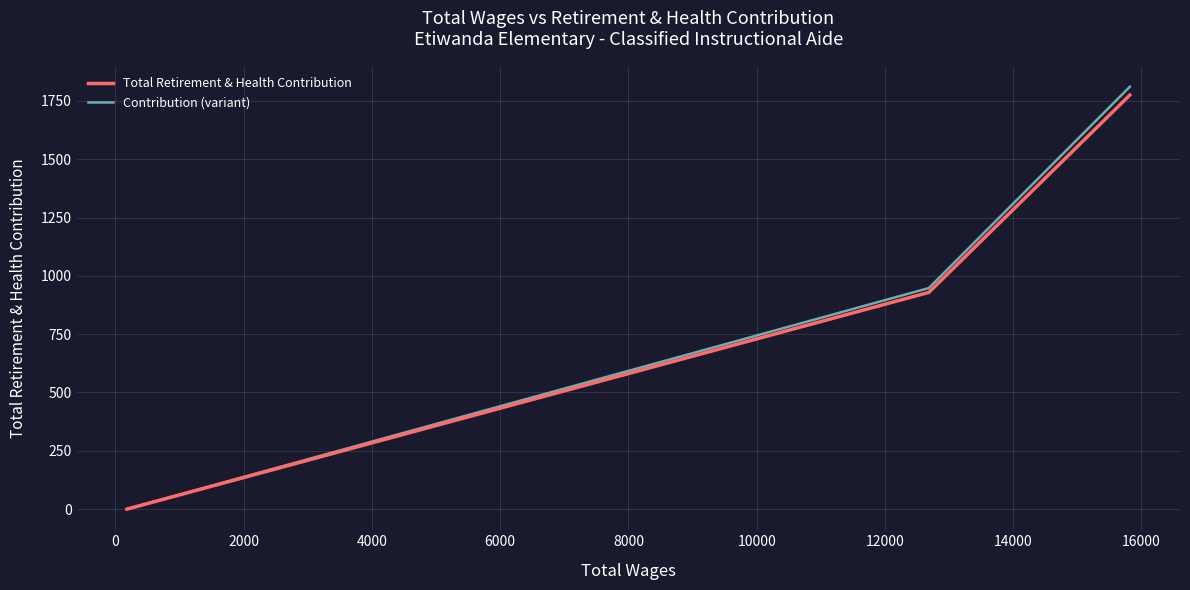

Which series has the widest spread of values?

Contribution (variant)